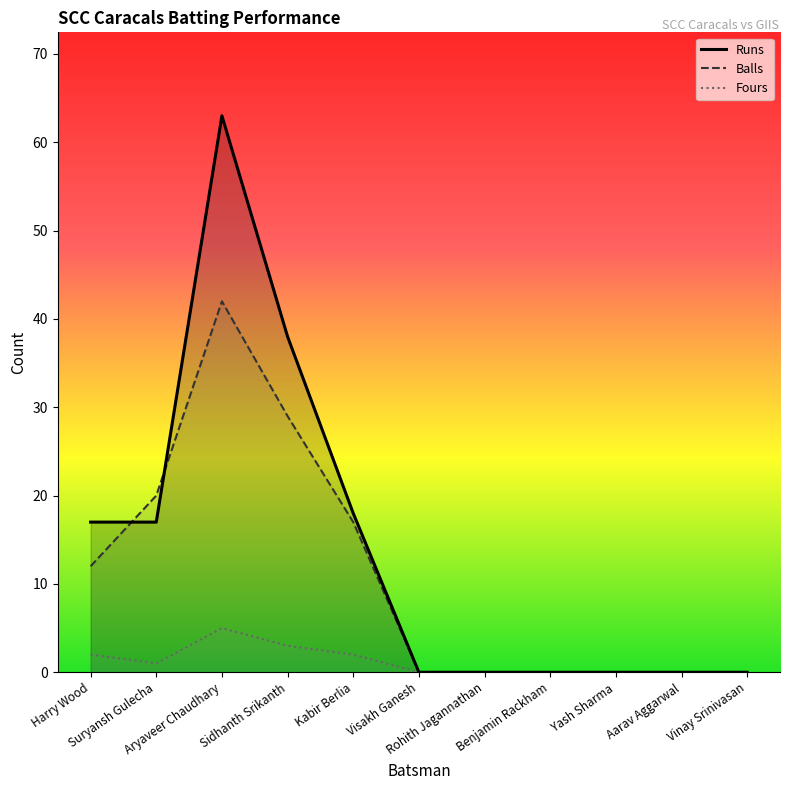

How many lines are shown in the chart?

3